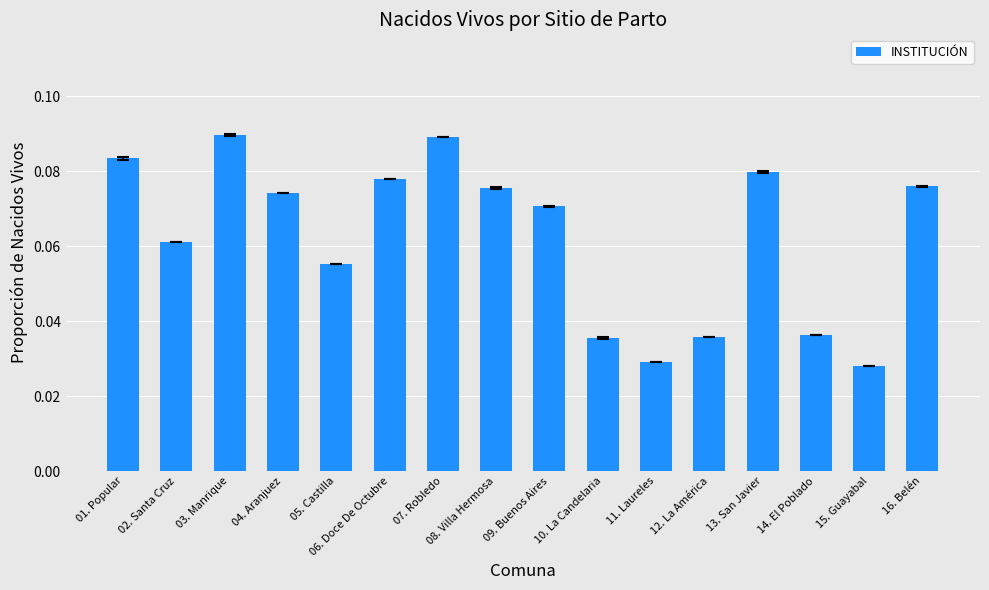

The value at 04. Aranjuez is 0.0. True or false?

False